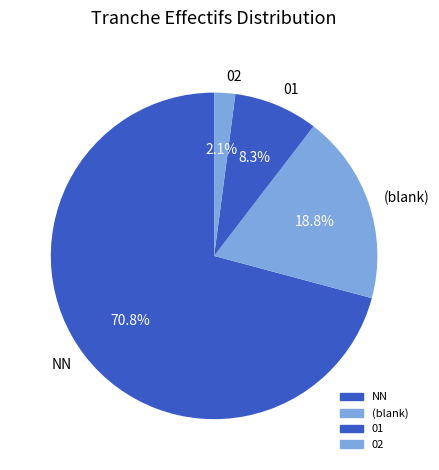

Rank the categories by value from highest to lowest.

NN, (blank), 01, 02